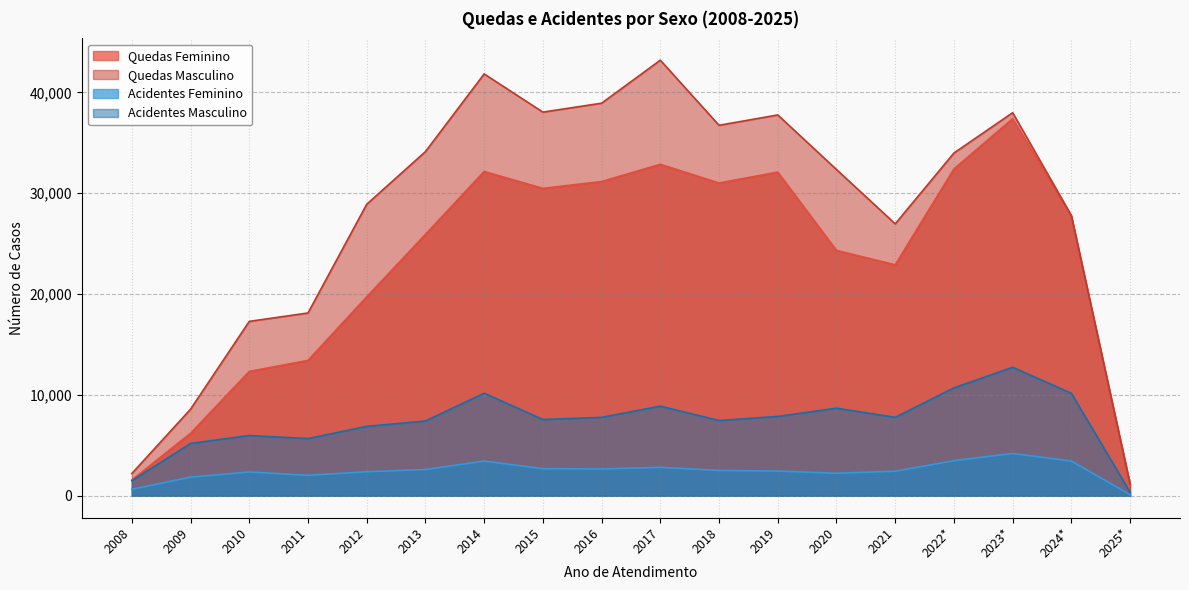

Does the chart display data point markers on the line(s)?

No